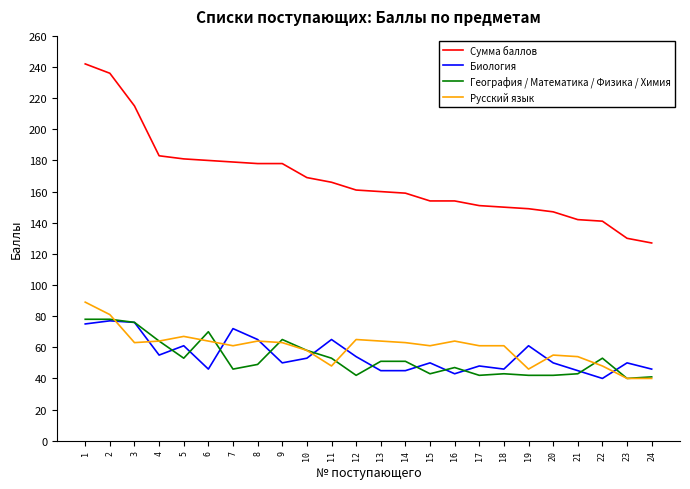

How many distinct data groups are displayed?

4